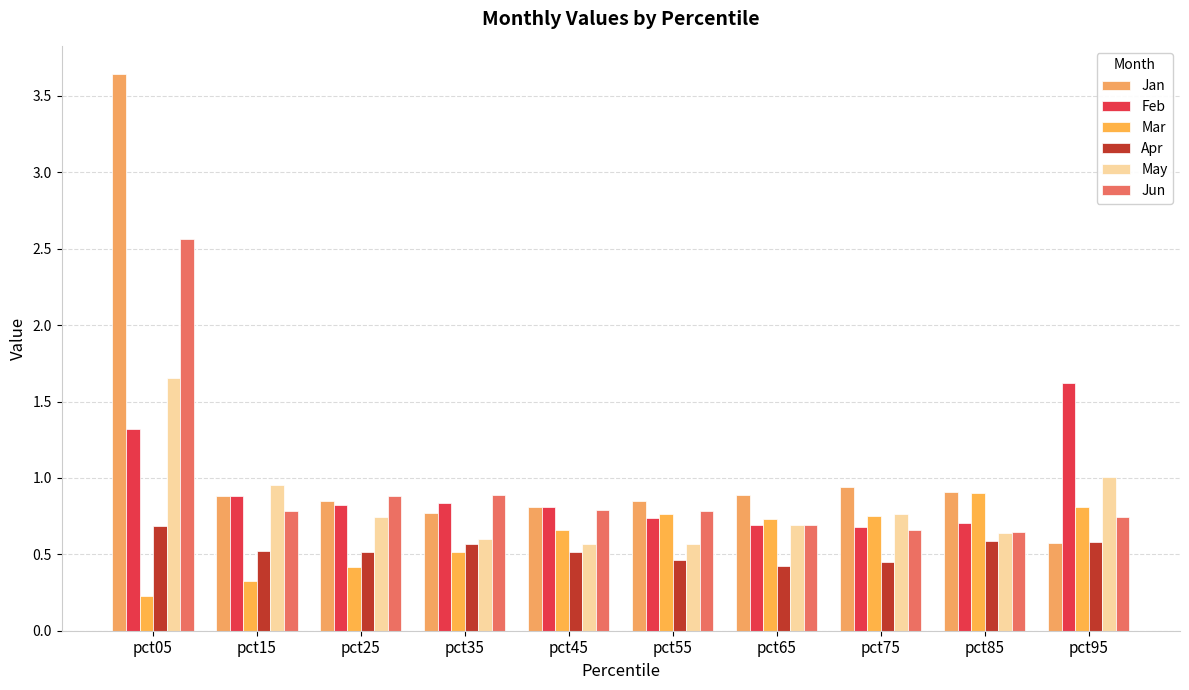

What is the lowest value of the May series?

0.6